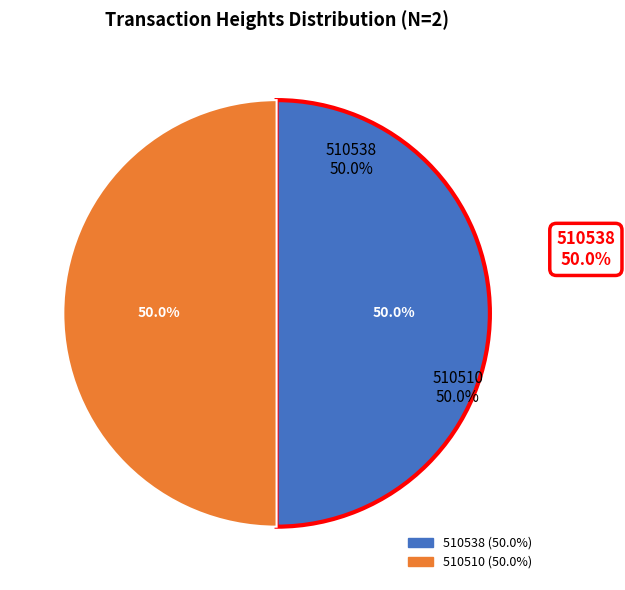

Which slice is the smallest?

510510